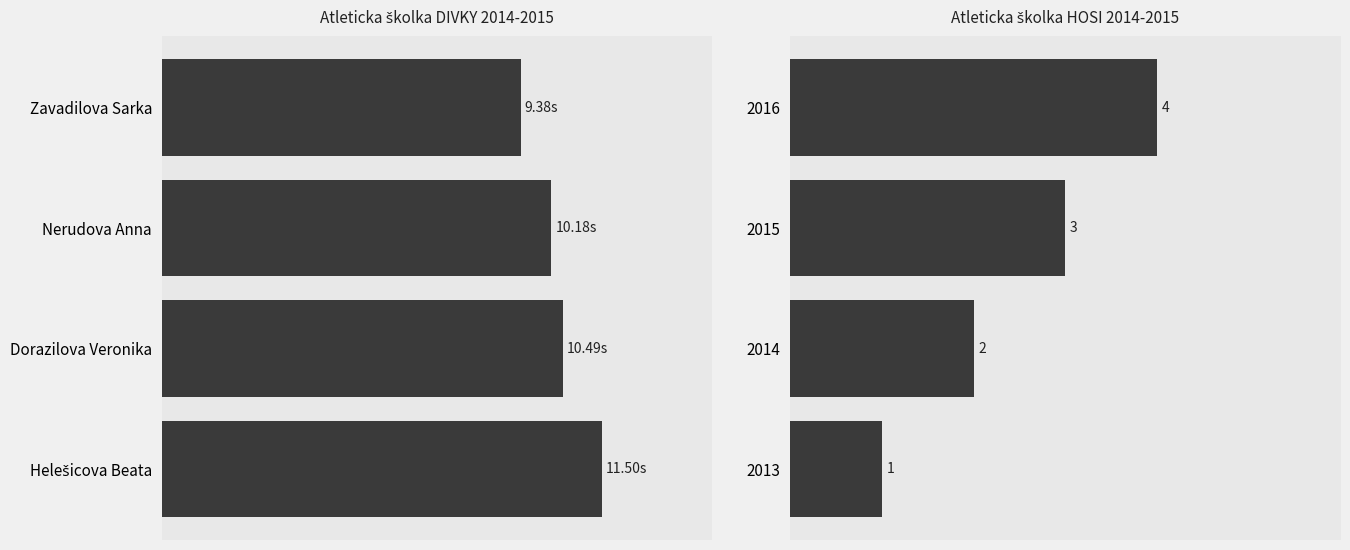

Does the chart contain stacked bars?

No